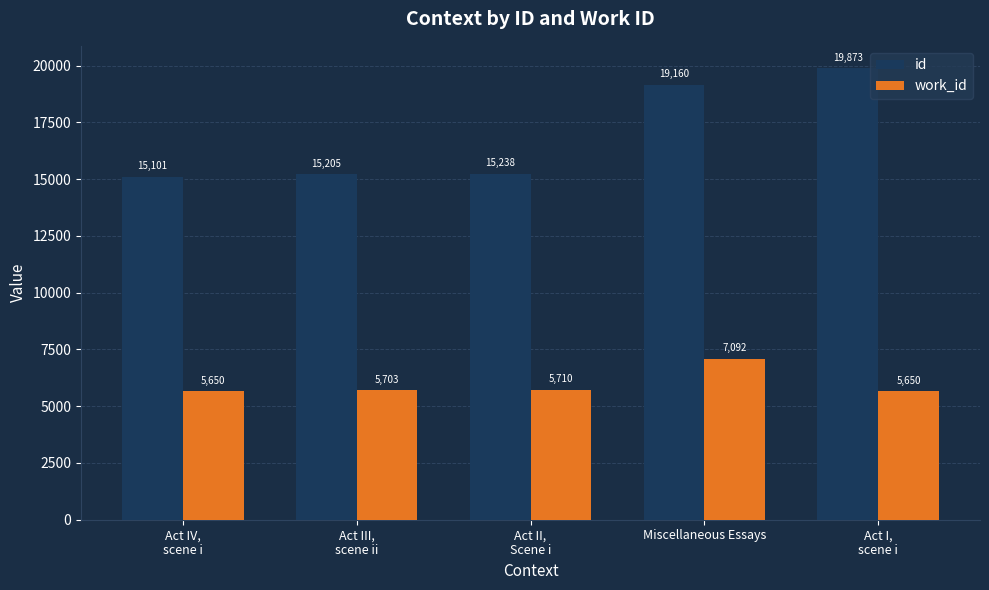

What is the smallest value displayed?

5650